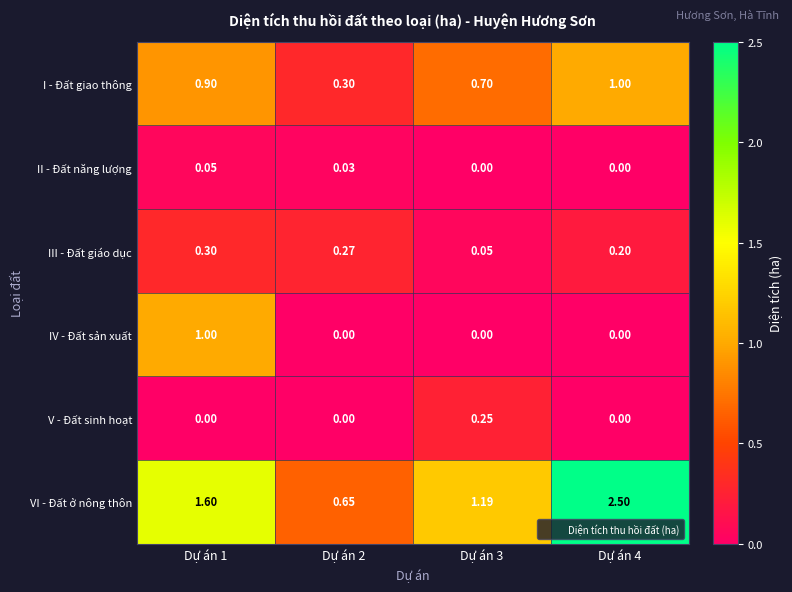

Which series changed the most between Dự án 2 and Dự án 3?

VI - Đất ở nông thôn